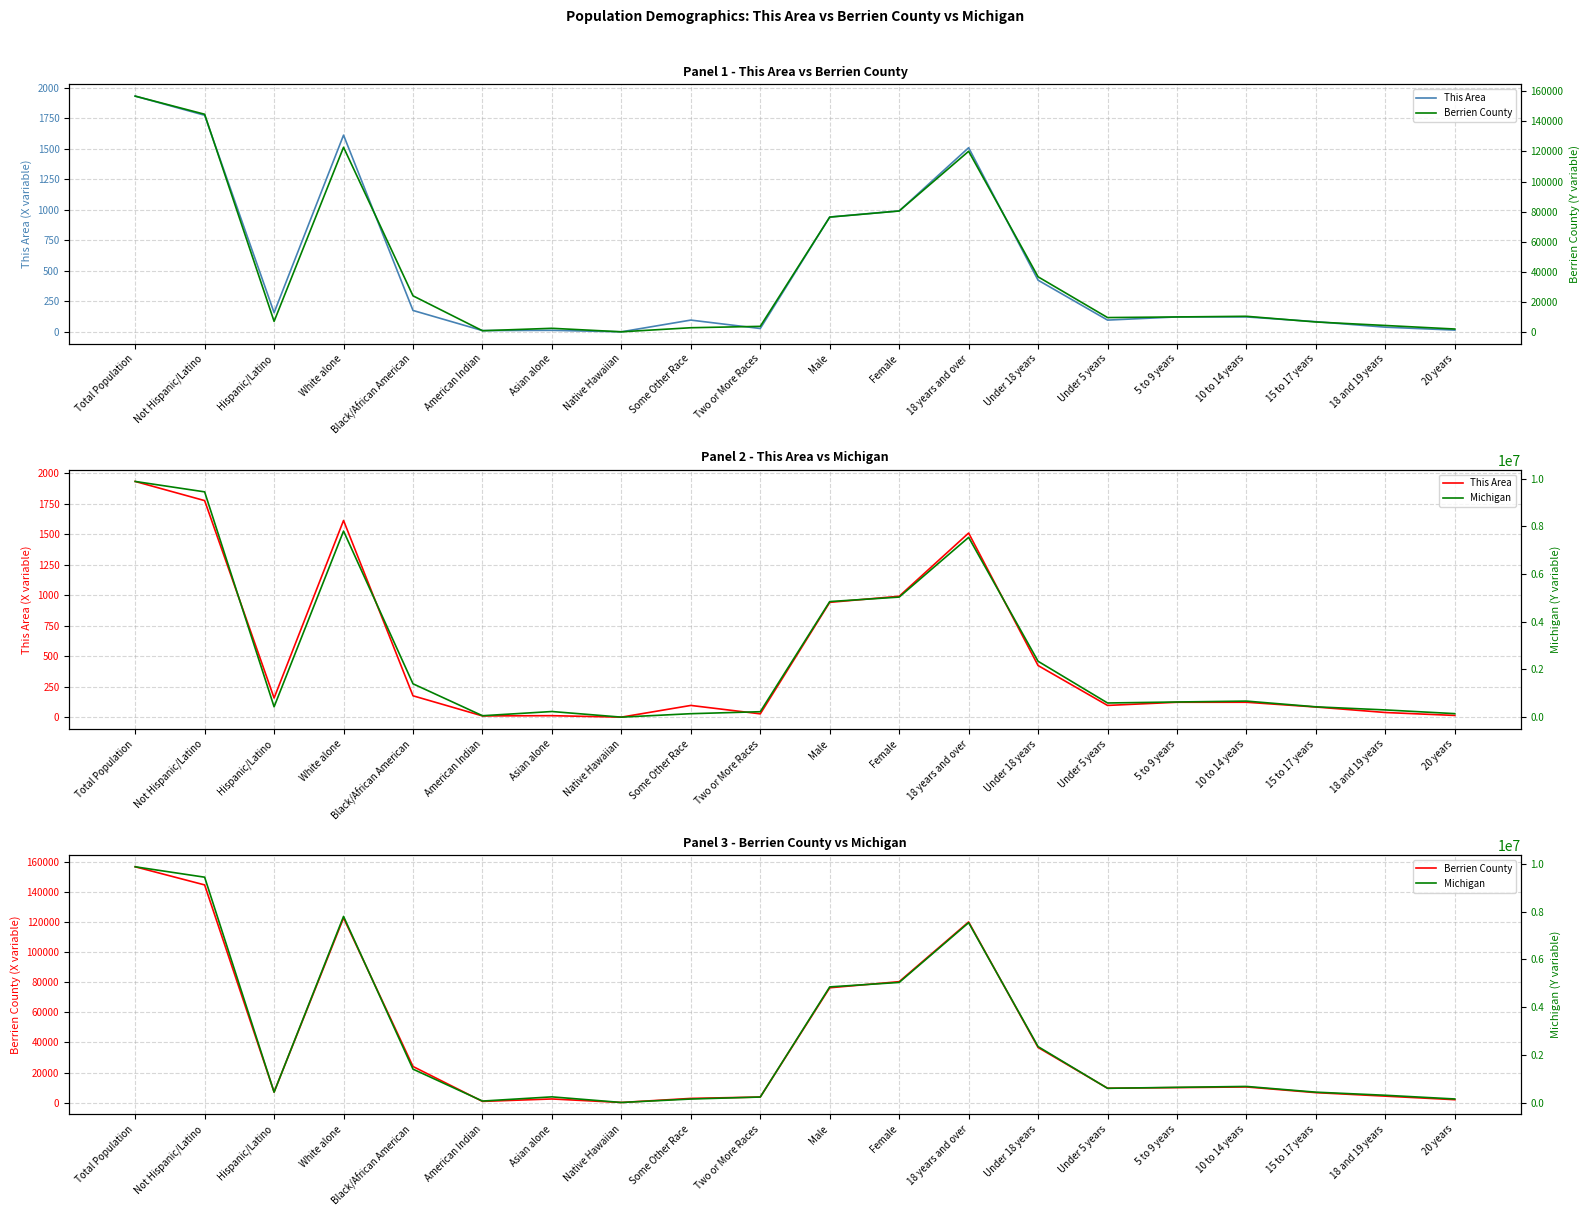

At which category is the sum across all series the highest?

Total Population